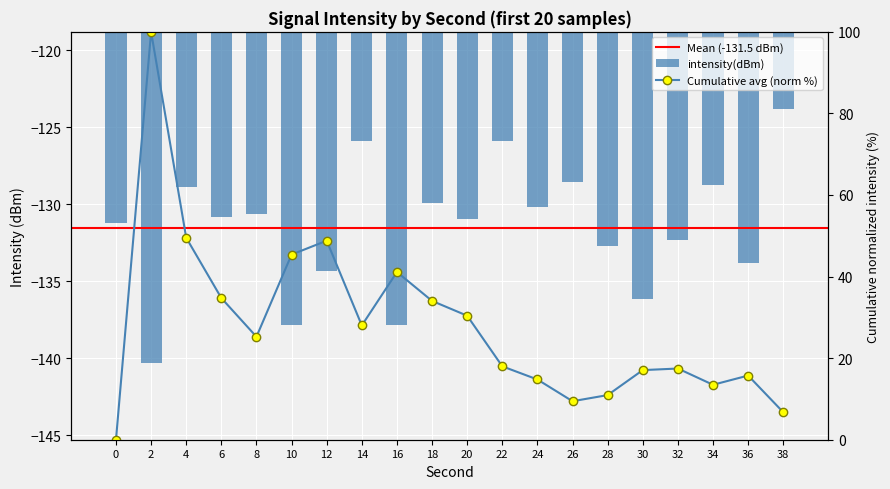

Which category has the lowest value across all series?

2